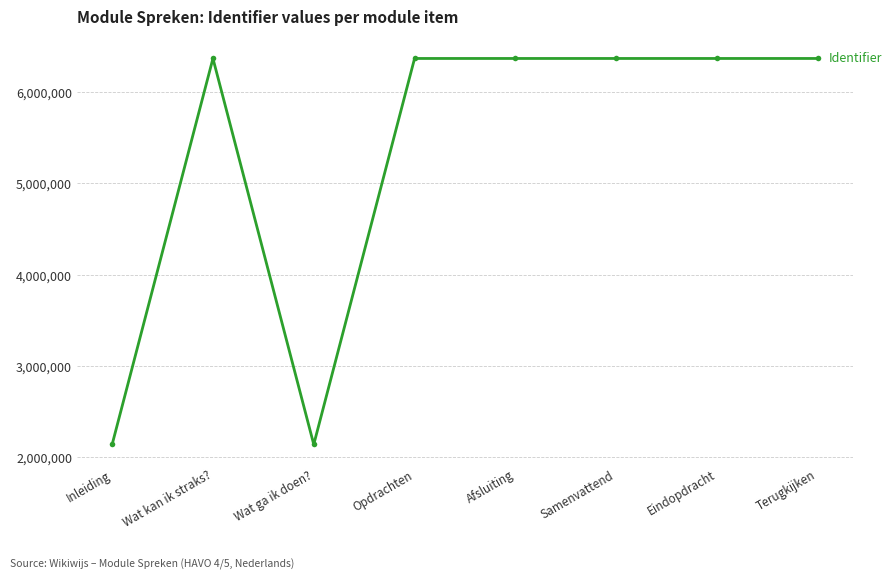

What is the smallest value displayed?

2141229